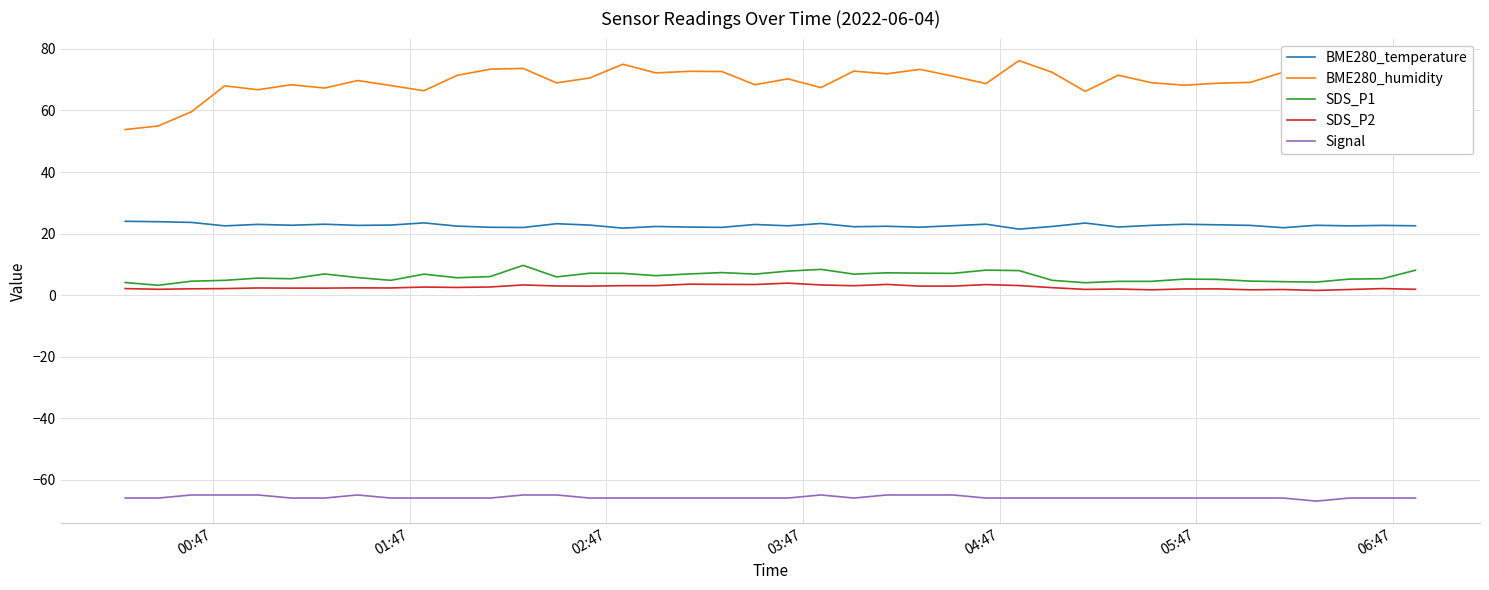

Which series has the largest total across all categories?

BME280_humidity